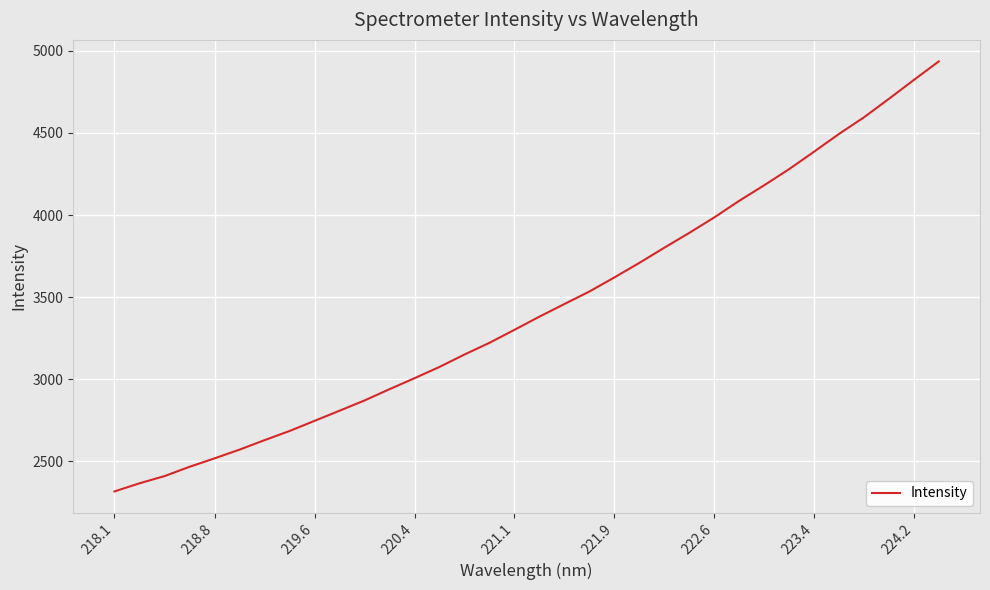

What is the smallest value displayed?

2315.1